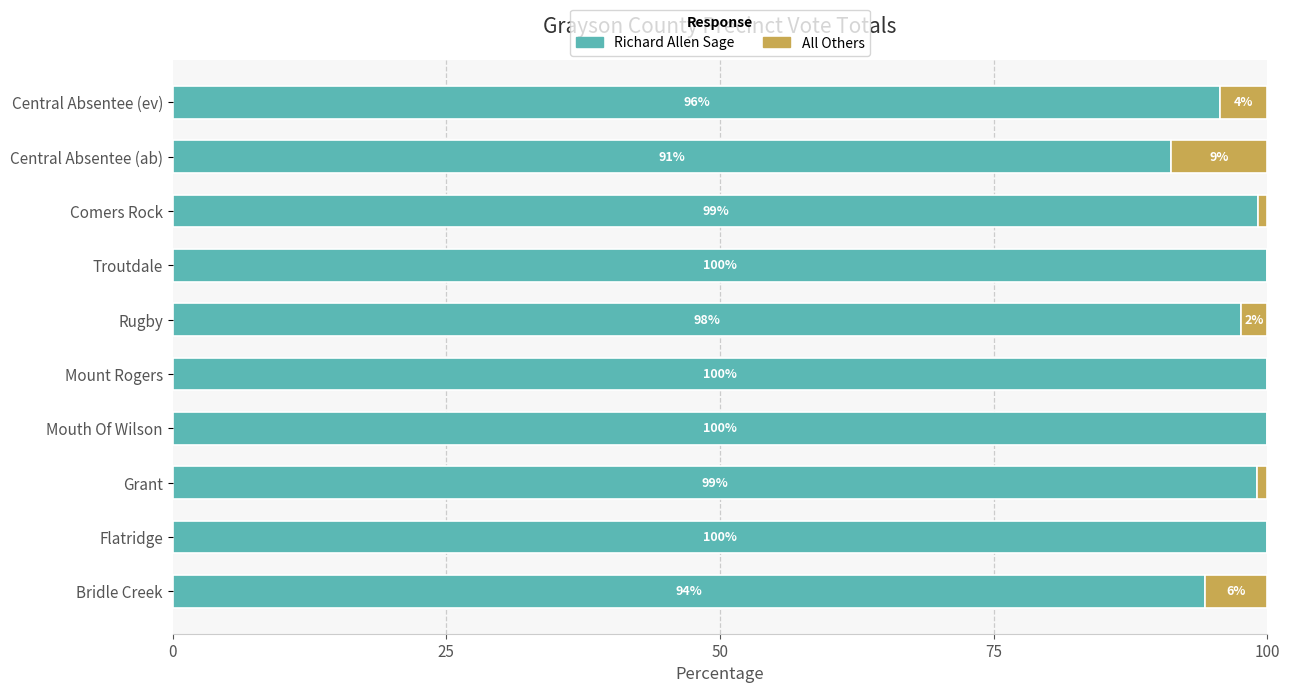

What is the maximum value for Richard Allen Sage?

100.0